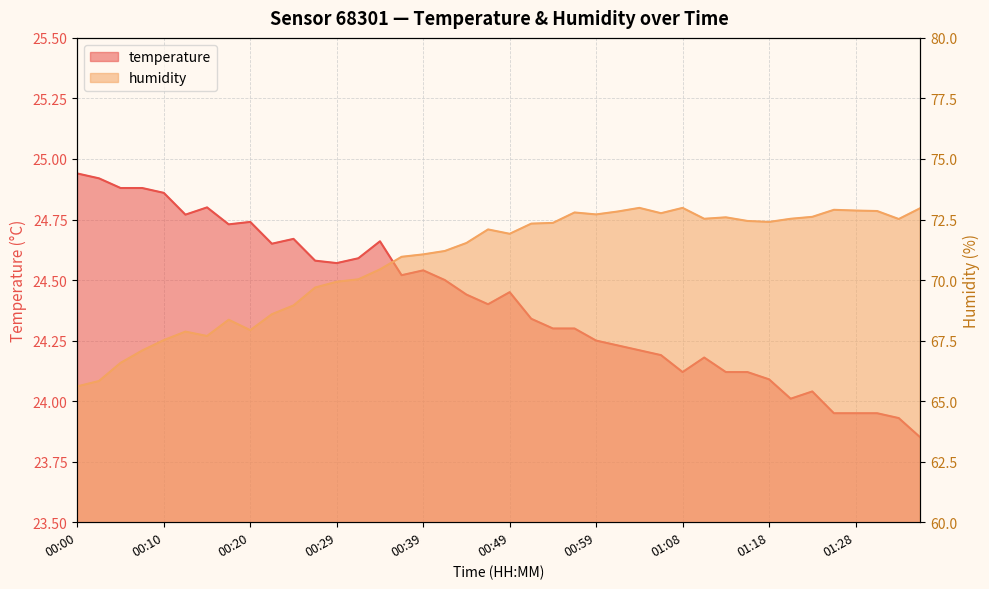

How many values in the humidity series exceed 72?

20